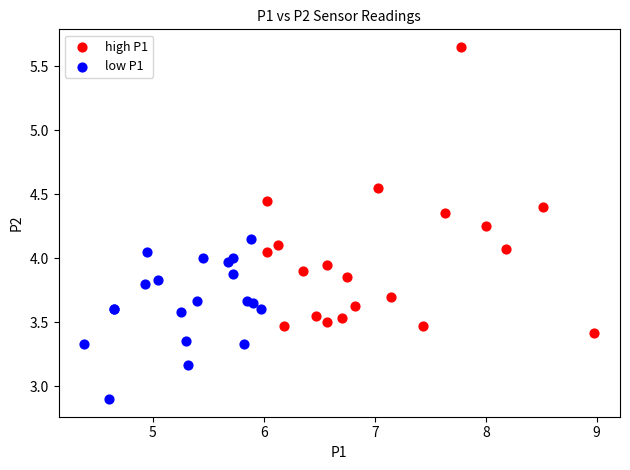

Which series has the widest spread of Y values?

high P1